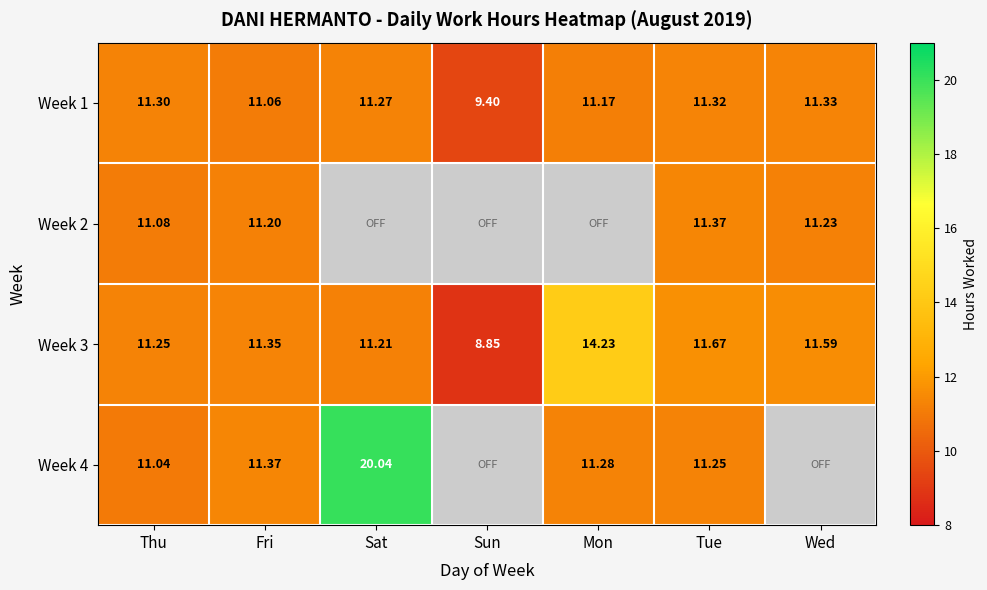

What is the sum of the Week 3 values at Sun and Tue?

20.5